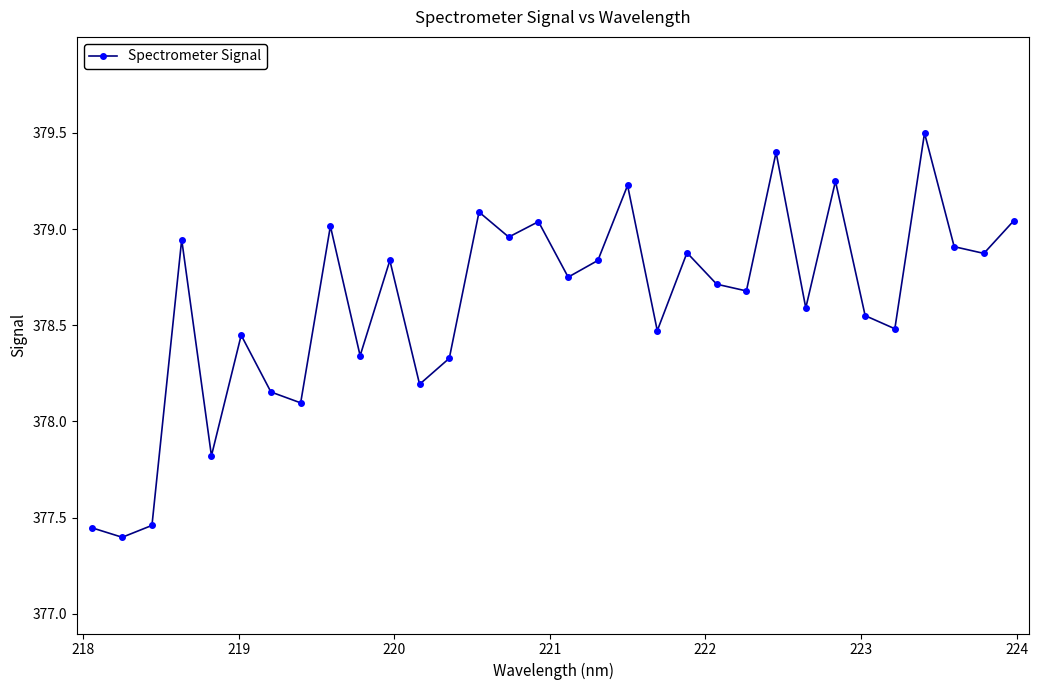

Count the number of values greater than 378.

28